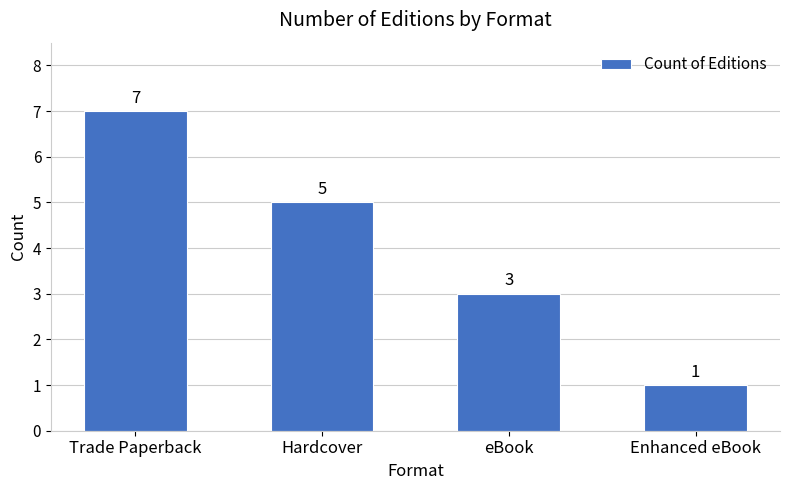

The chart shows a value of 1 at Enhanced eBook. True or false?

True